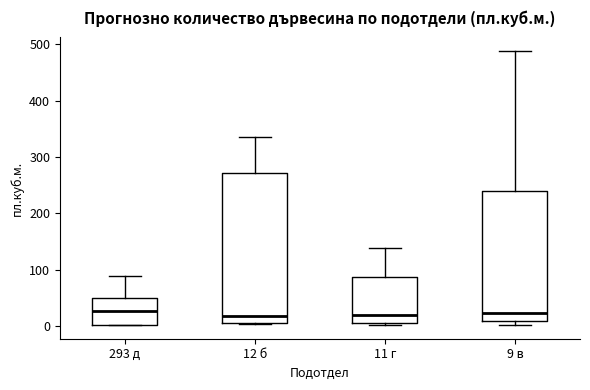

Where does the median line of the box for 12 б sit on the y-axis? The values are not printed on the chart, so give them approximately, as read against the axis.

20